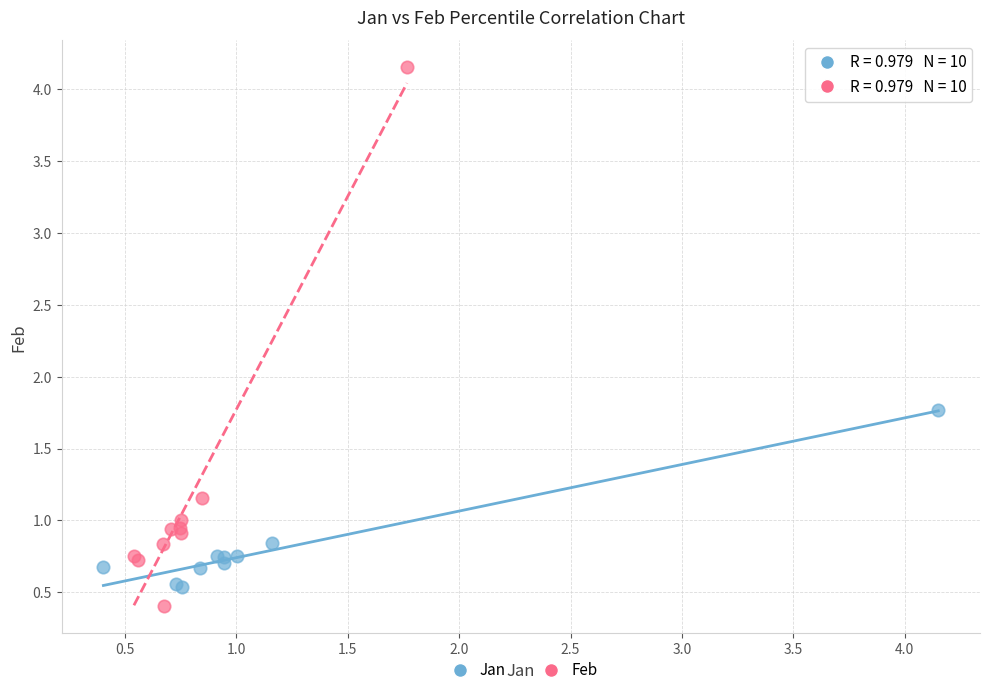

Which series contains the highest Y value?

Feb